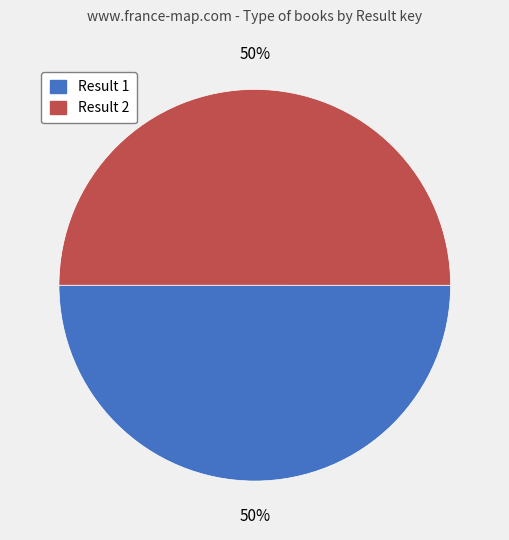

Is it true that Result 2 is 58% of the pie?

False